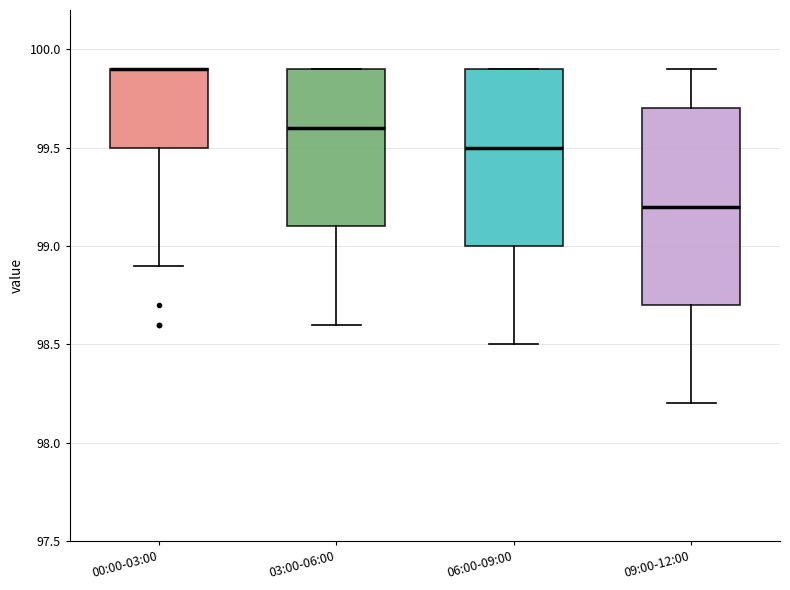

Comparing the boxes themselves (not the whiskers), which one is the tallest?

09:00-12:00